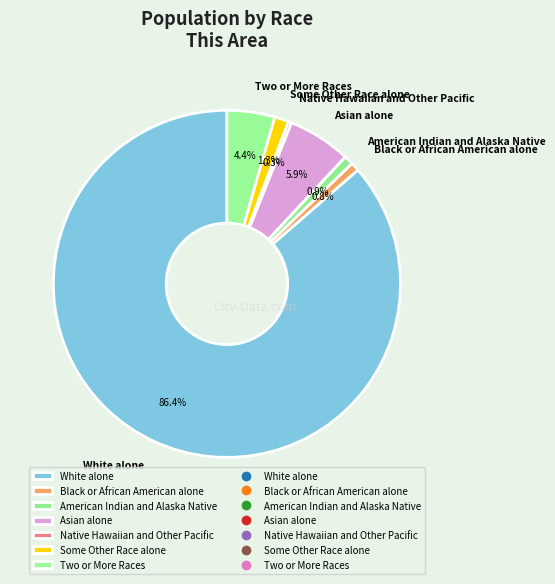

How many slices are in this pie chart?

7